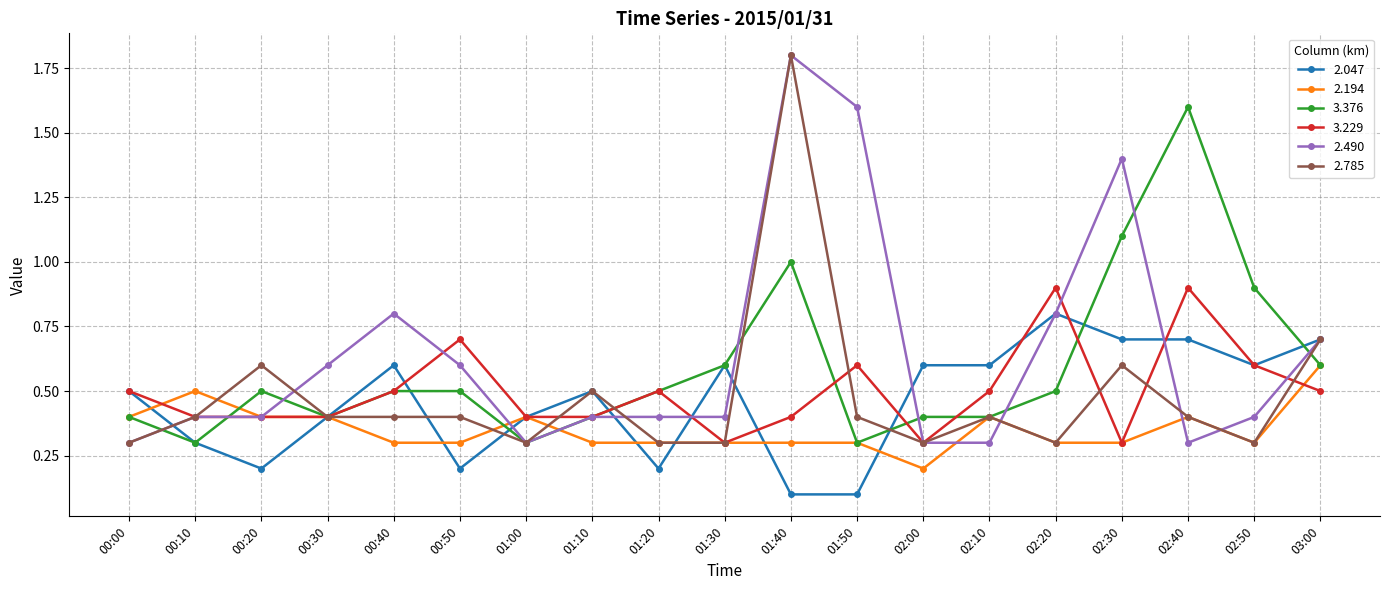

What is the sum of the 3.229 values at 00:10 and 02:50?

1.0